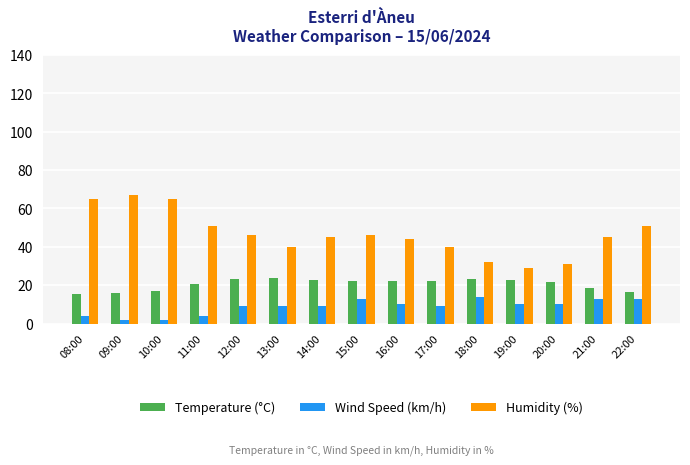

What is the label of the 7th bar from the left?

14:00